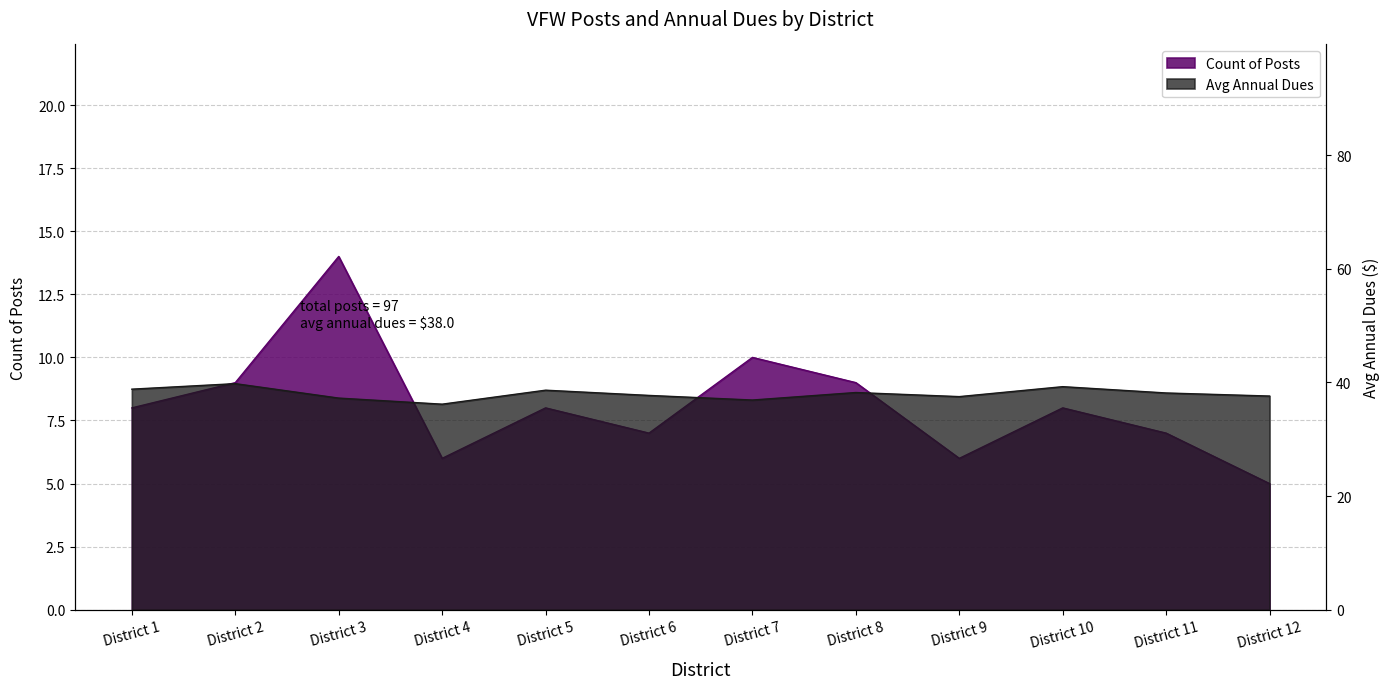

How many lines are shown in the chart?

2